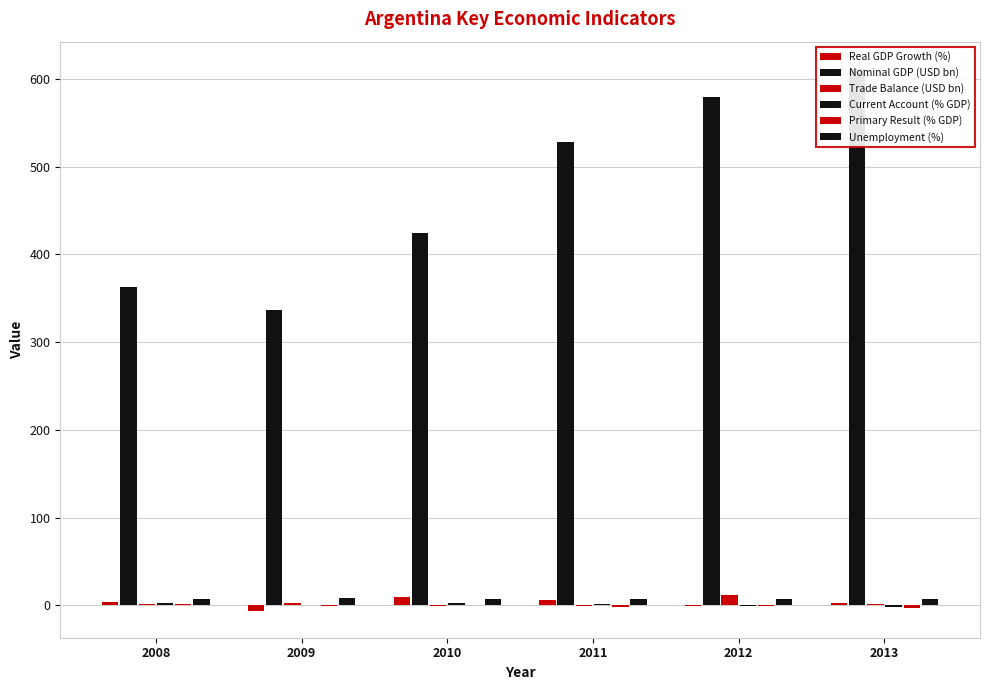

Which series has the largest total across all categories?

Nominal GDP (USD bn)